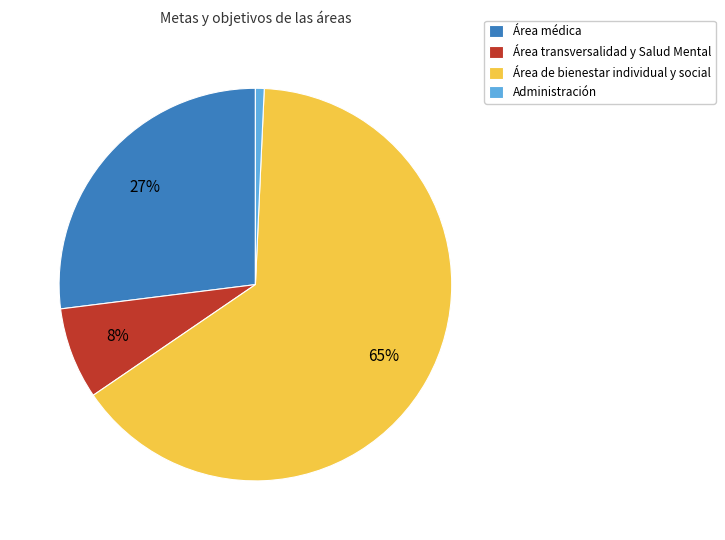

True or false: Área transversalidad y Salud Mental accounts for 1% of the total.

False